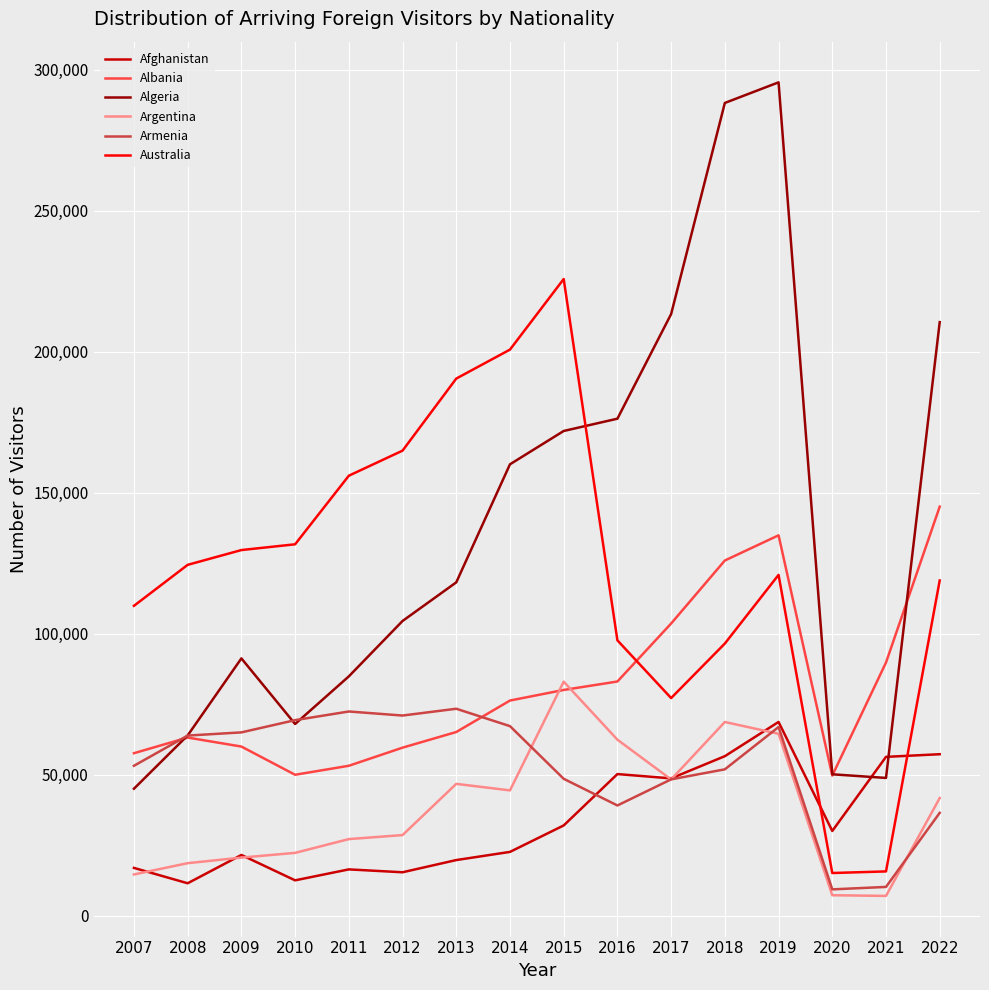

True or false: Algeria has a value of 140799 at 2009.

False